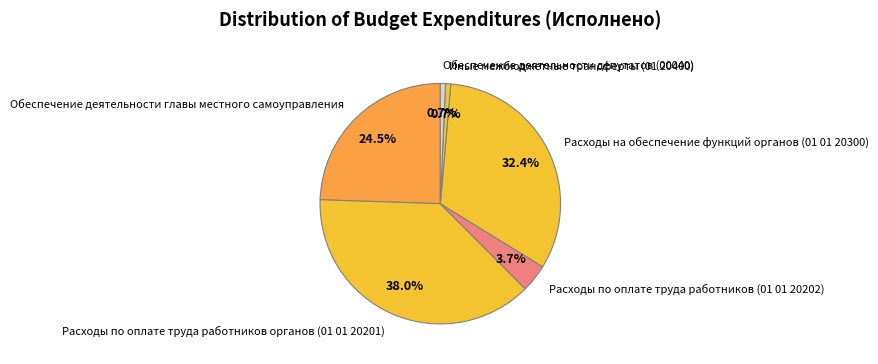

True or false: Расходы на обеспечение функций органов (01 01 20300) accounts for 27% of the total.

False